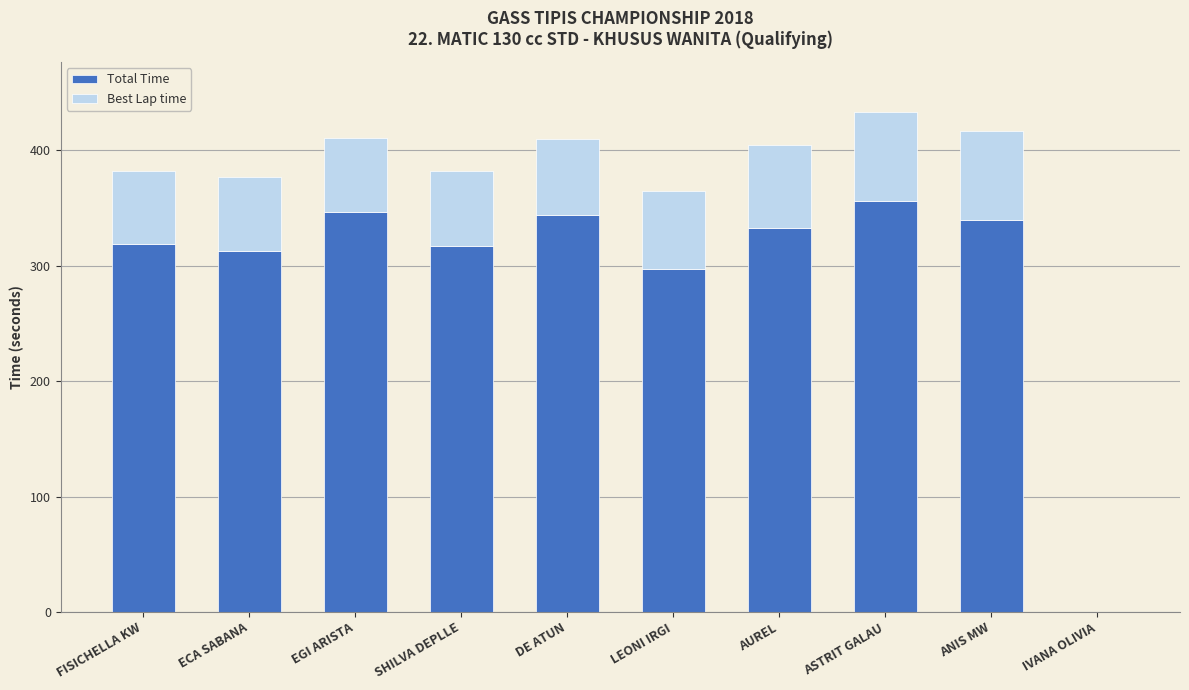

Count the number of categories in the chart.

10